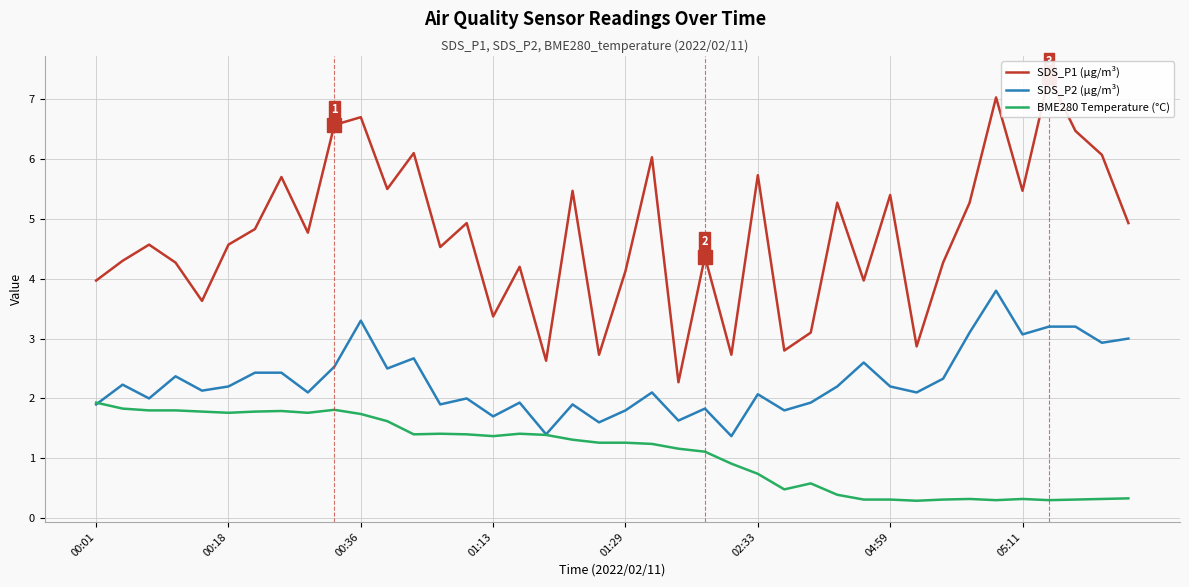

At how many categories does at least one series exceed 1?

40